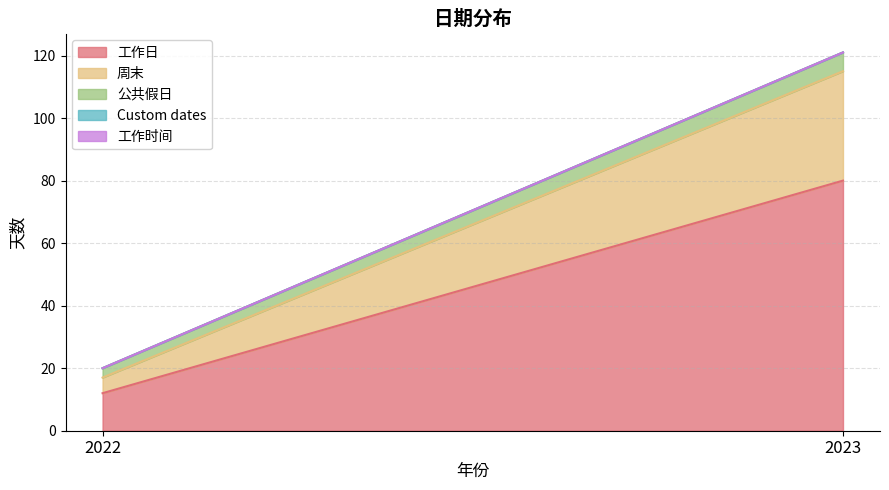

The 工作日 series shows 27 at 2023. True or false?

False